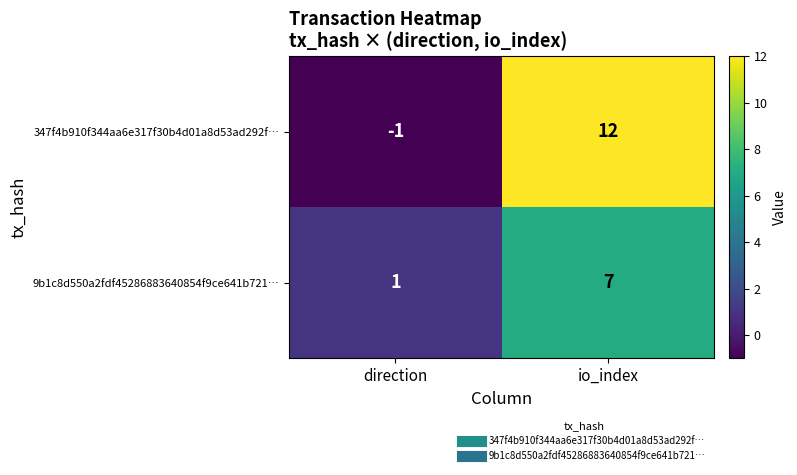

The value of 9b1c8d550a2fdf45286883640854f9ce641b721… at io_index is 5. True or false?

False